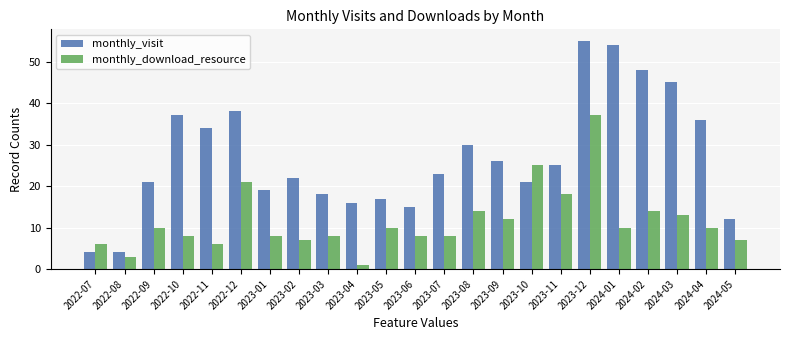

Between 2023-10 and 2024-05, which series saw the biggest shift?

monthly_download_resource